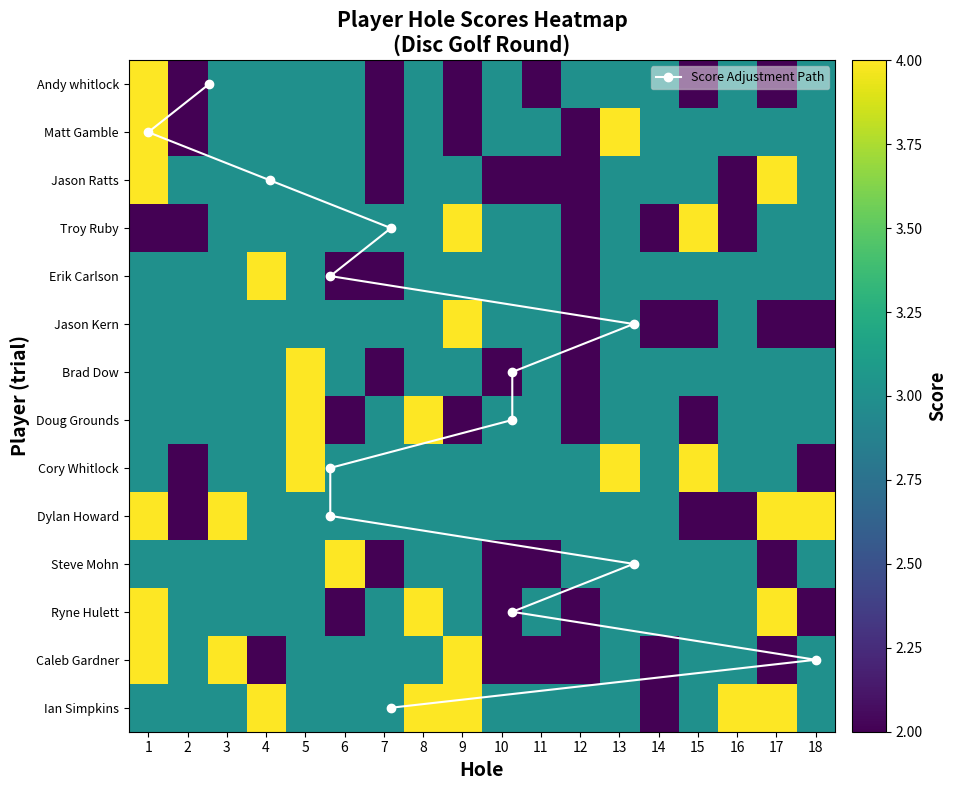

What is the difference between the highest and lowest values at 17?

2